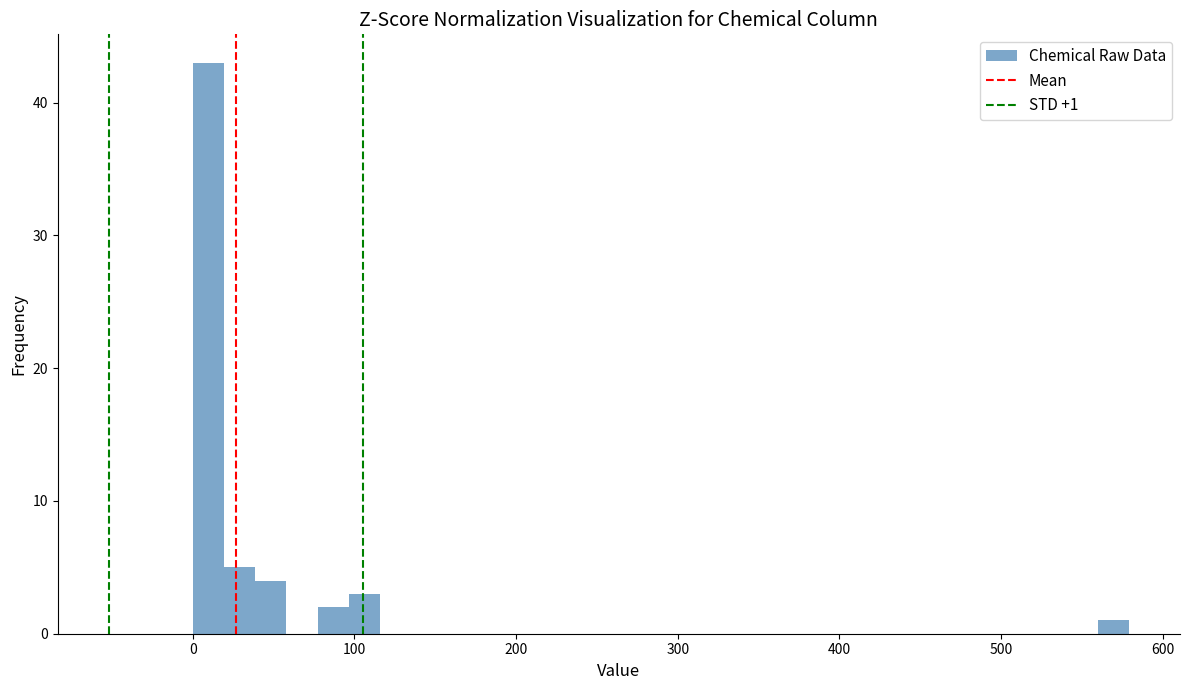

Read against the x-axis, roughly where is the centre of the tallest bar?

10